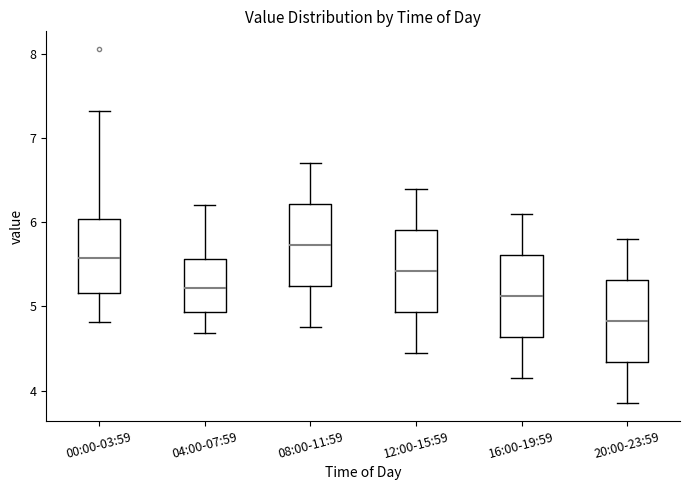

Which box's median line is the lowest?

20:00-23:59